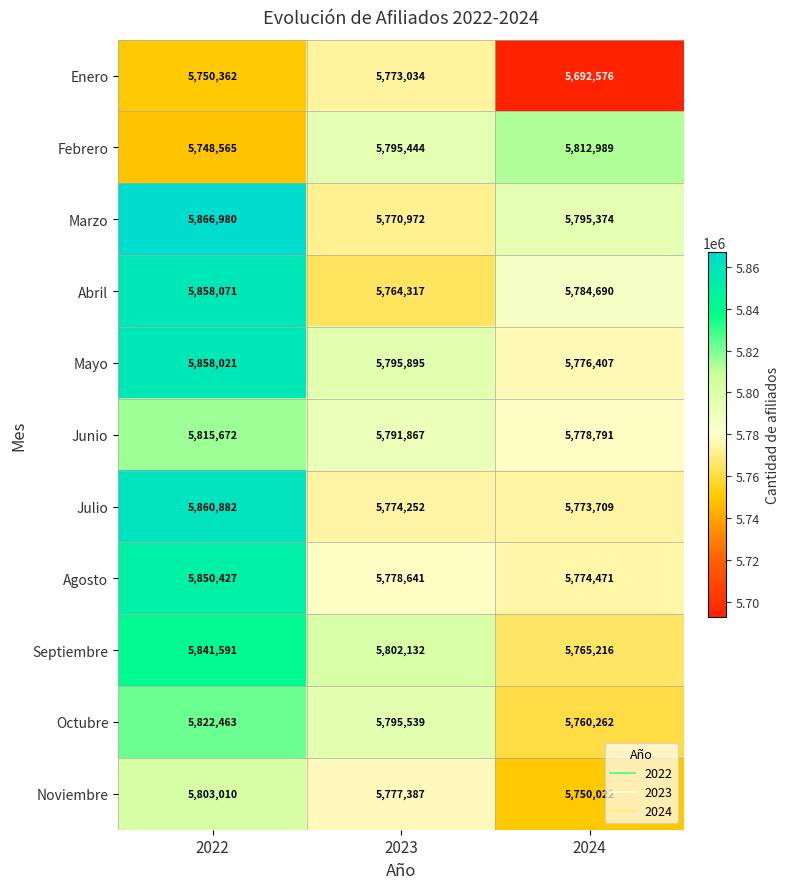

What is the difference between the maximum and minimum values in the Abril series?

93754